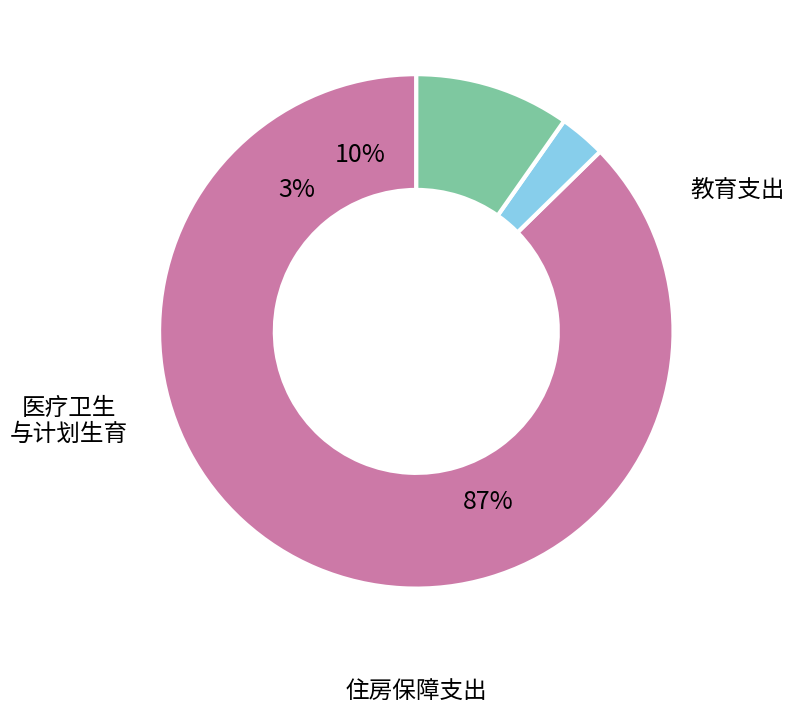

To the nearest percent, what is the difference between the largest and smallest slice percentages?

84%